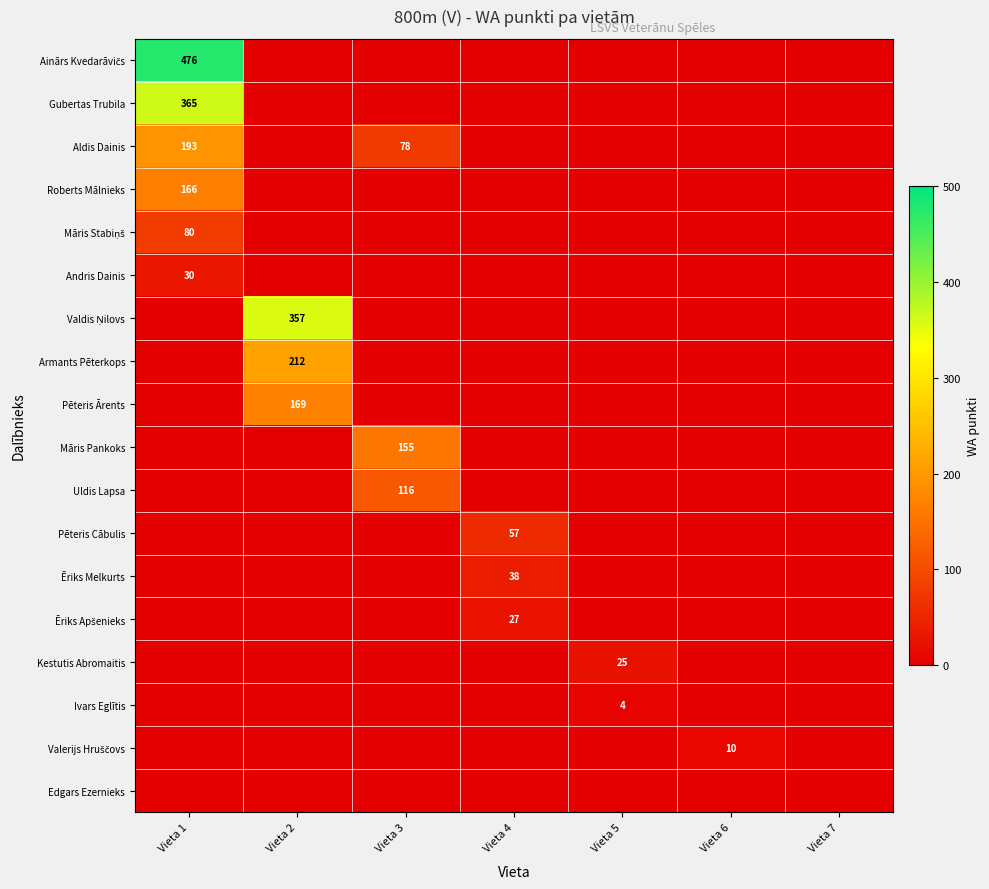

The value of Andris Dainis at Vieta 1 is 30. True or false?

True